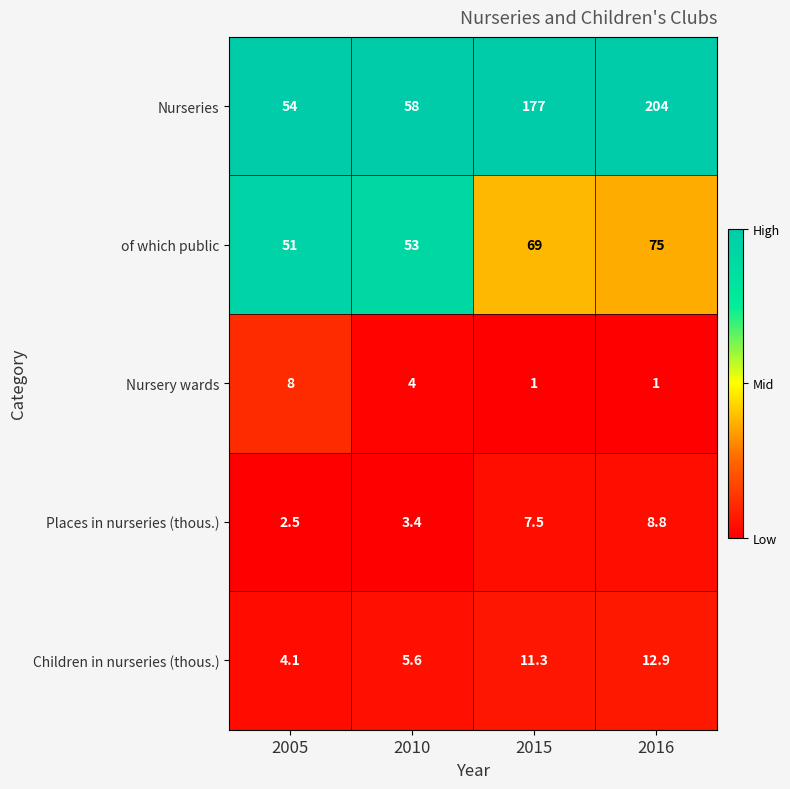

At which label does of which public reach its minimum?

2005